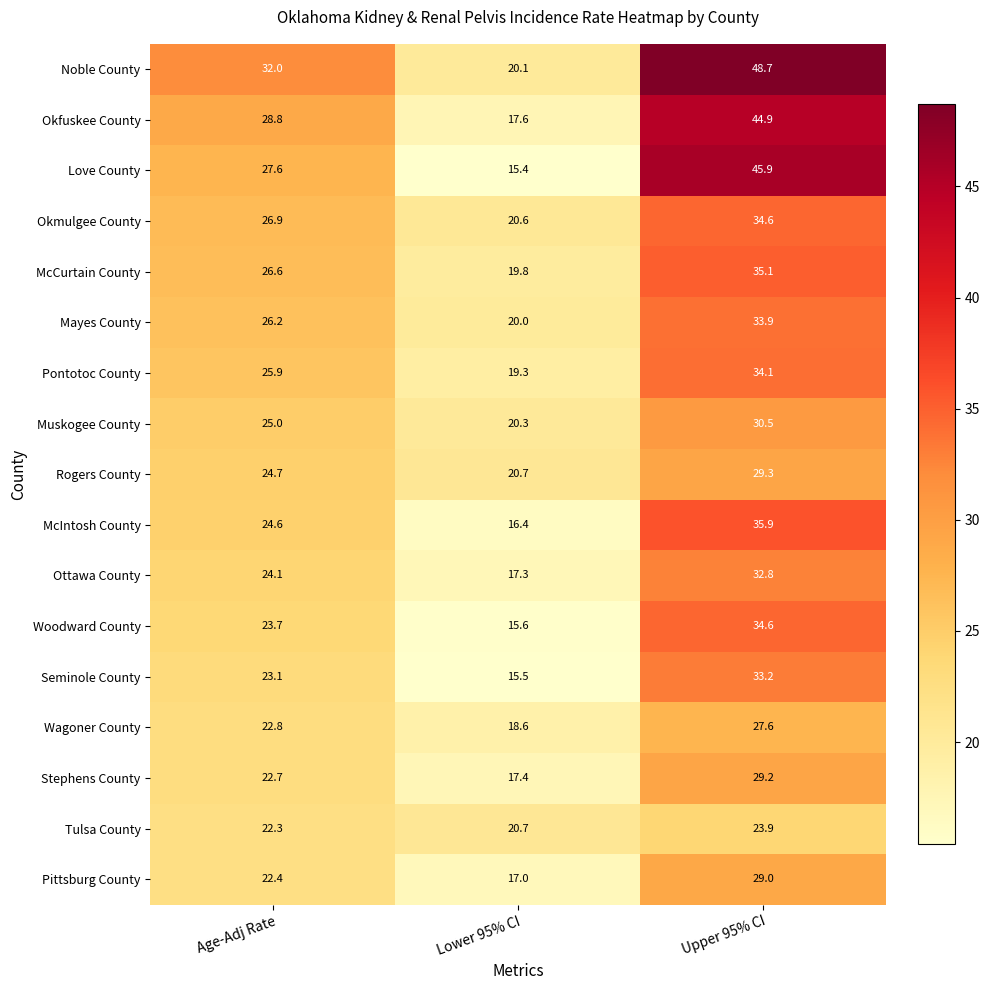

What is the sum of the Pittsburg County values at Upper 95% CI and Age-Adj Rate?

51.4